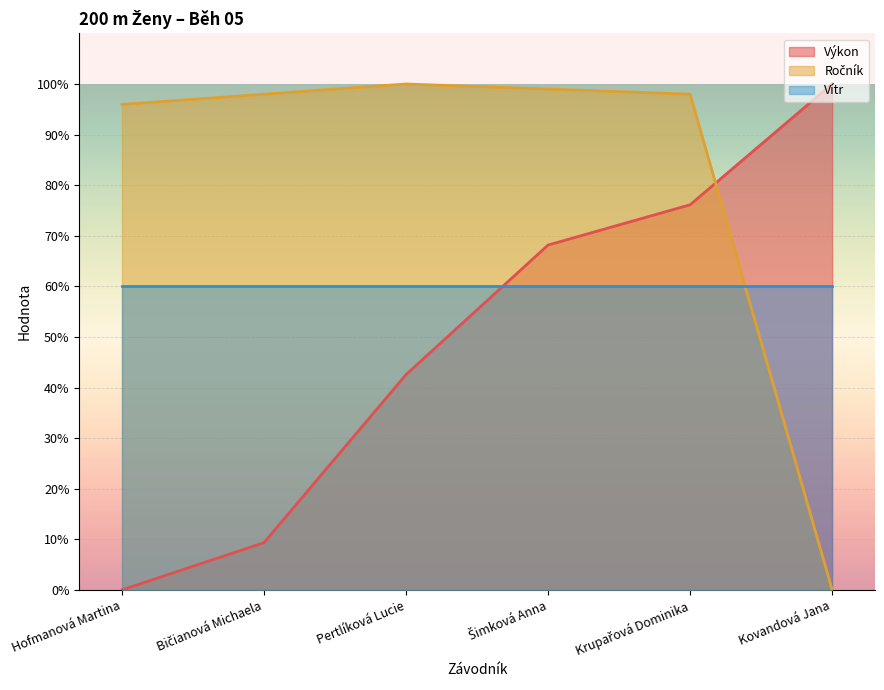

Does the chart display data point markers on the line(s)?

No